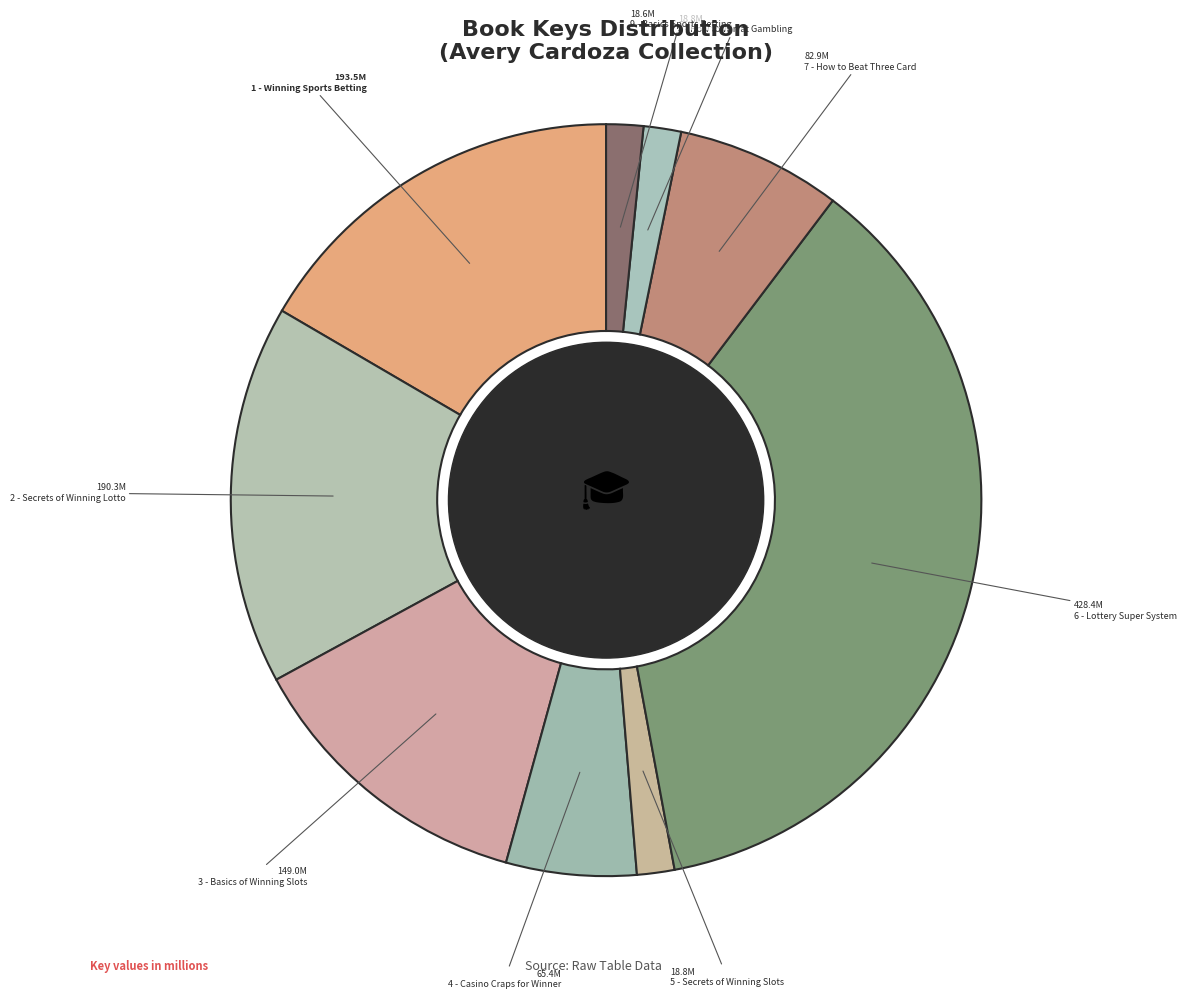

Rank the categories by value from highest to lowest.

6 - Lottery Super System, 1 - Winning Sports Betting, 2 - Secrets of Winning Lotto, 3 - Basics of Winning Slots, 7 - How to Beat Three Card, 4 - Casino Craps for Winner, 8 - How to Win at Gambling, 5 - Secrets of Winning Slots, 9 - Basics Sports Betting